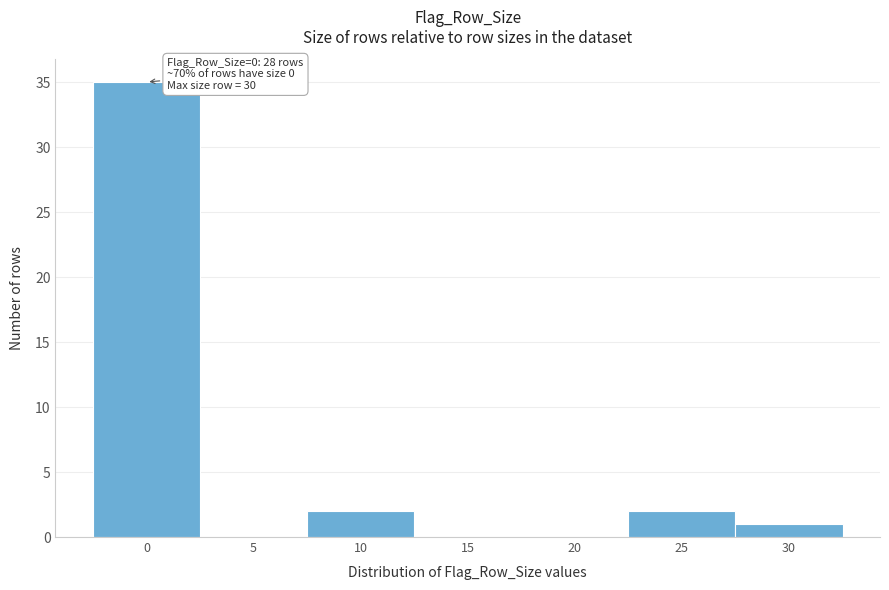

Reading left to right, list all the values displayed in this chart.

0=35	5=0	10=2	15=0	20=0	25=2	30=1